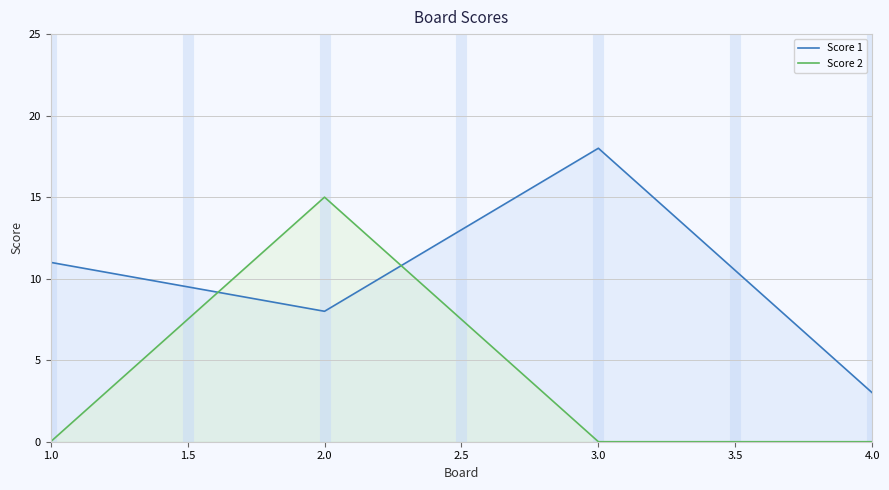

Count the number of data series in this chart.

2